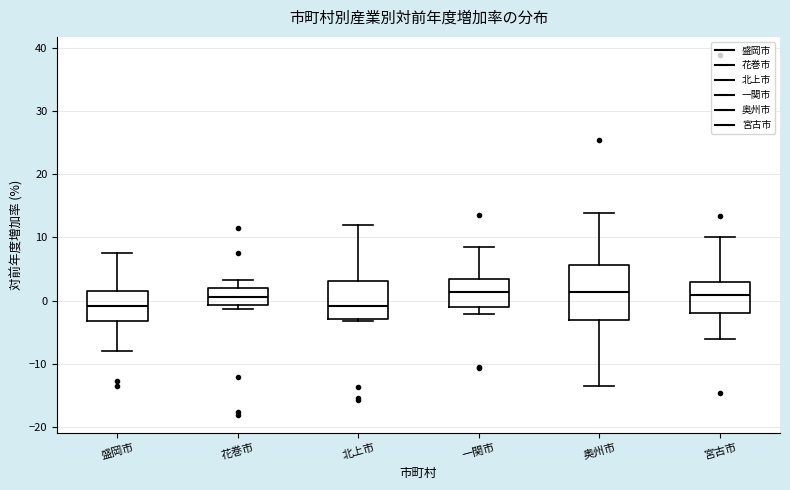

Which box is the tallest, from its lower edge to its upper edge?

奥州市